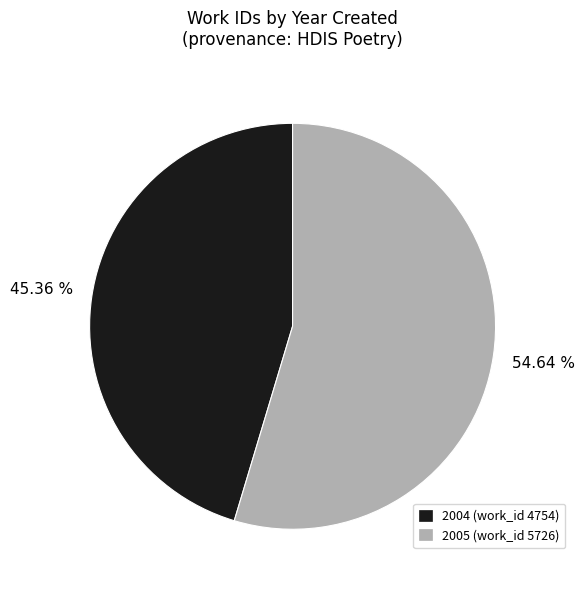

To the nearest percent, what is the difference between the 2005 (work_id 5726) and 2004 (work_id 4754) slice percentages?

9%